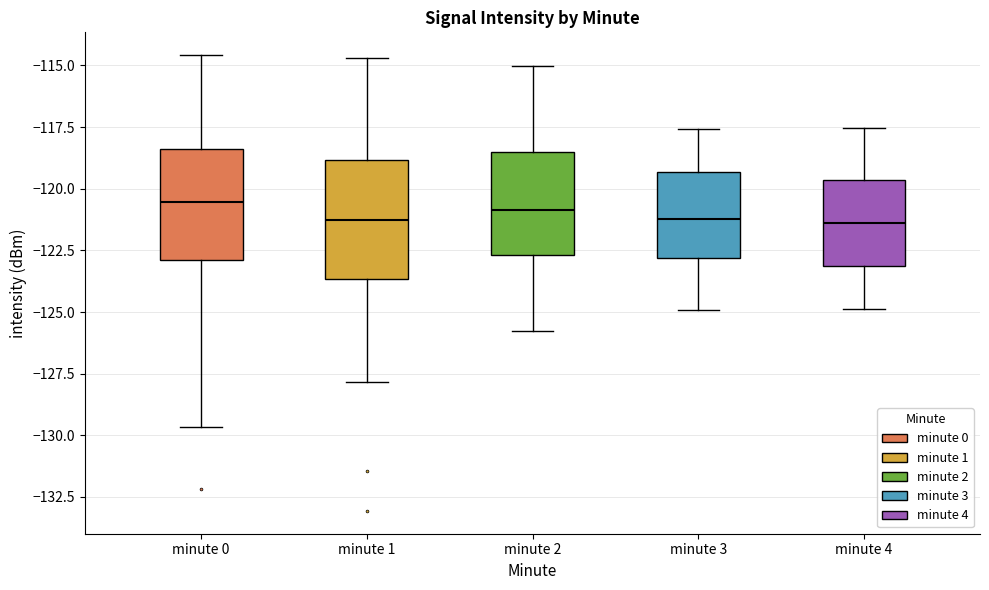

Where does the upper whisker of the box for minute 4 end on the y-axis? The values are not printed on the chart, so give them approximately, as read against the axis.

-117.5